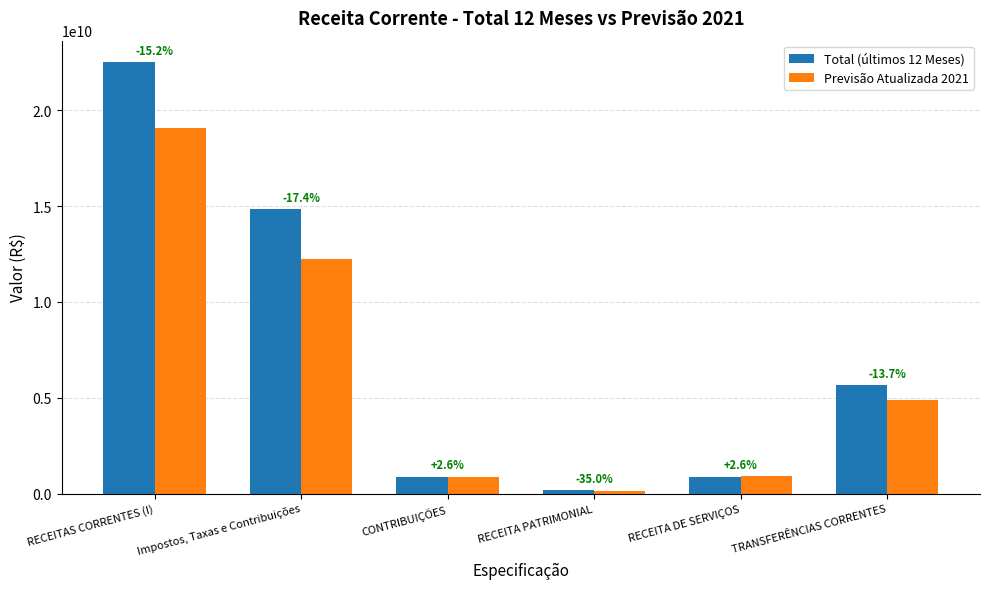

How many bars are there in each group?

2